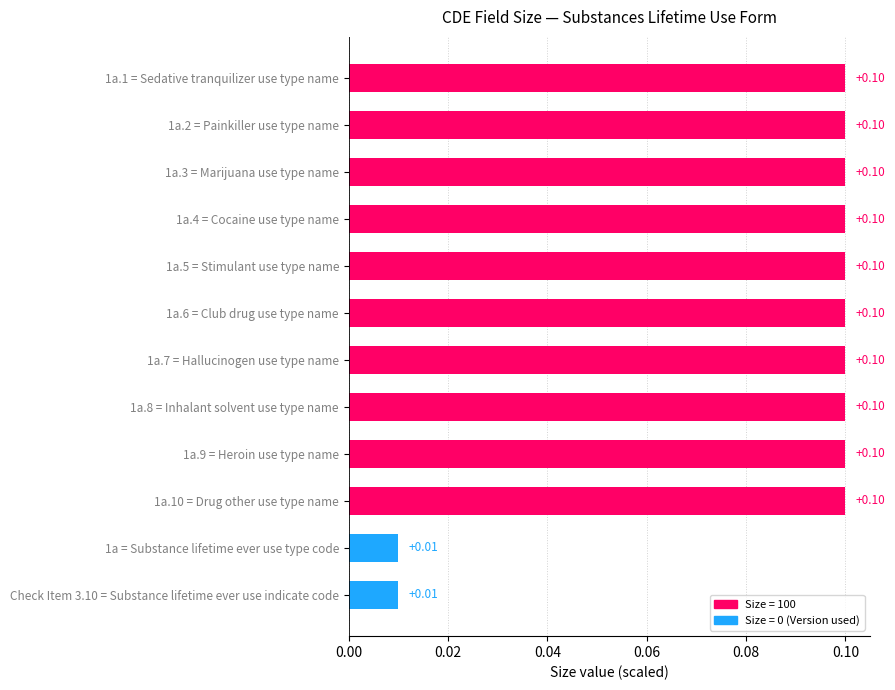

How many bars are there in total?

12